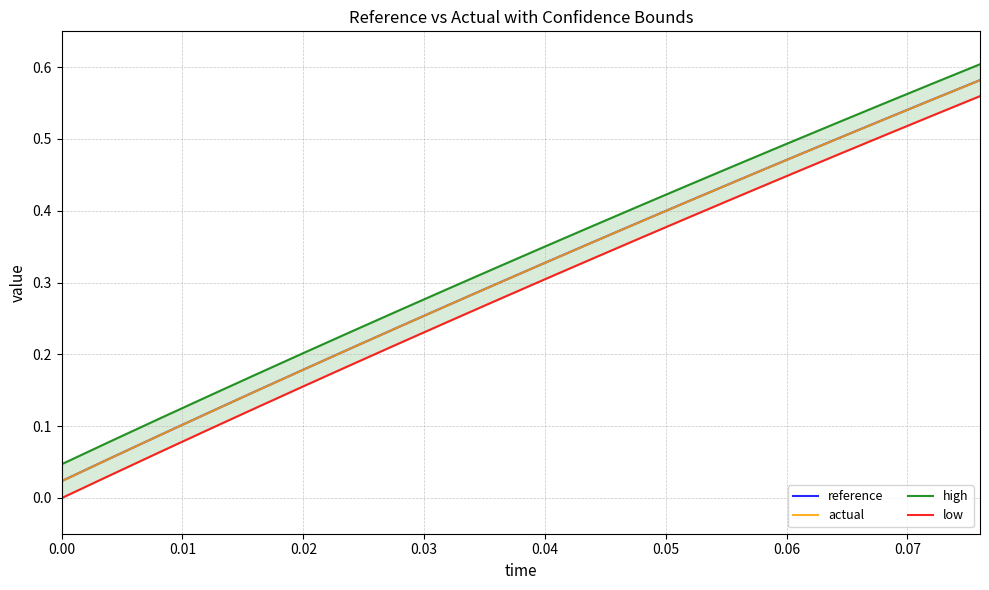

True or false: low and actual cross at least once.

False